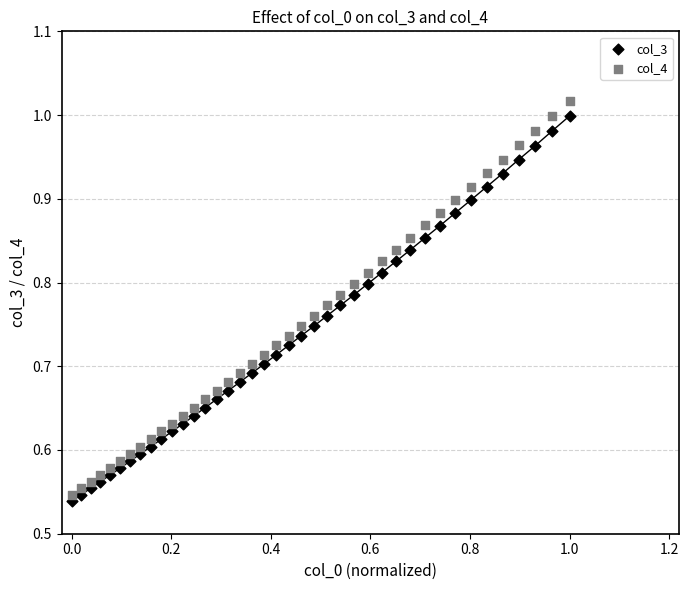

Which series reaches the maximum Y coordinate?

col_4